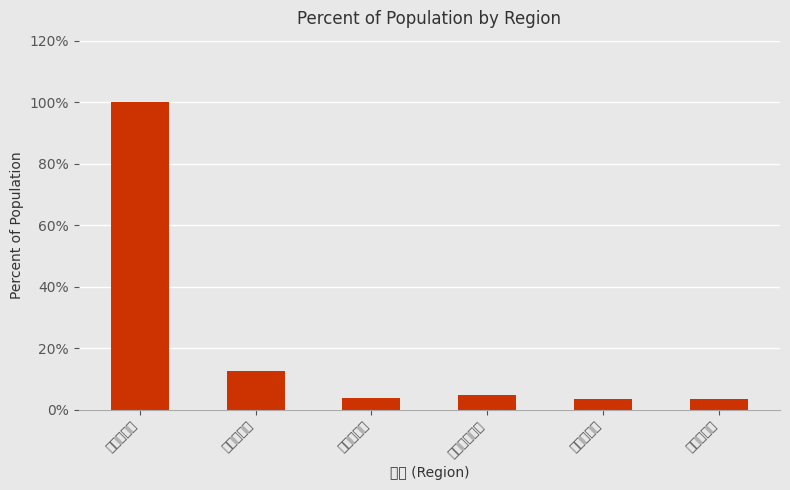

The value at 山口市総数 is 39.1. True or false?

False